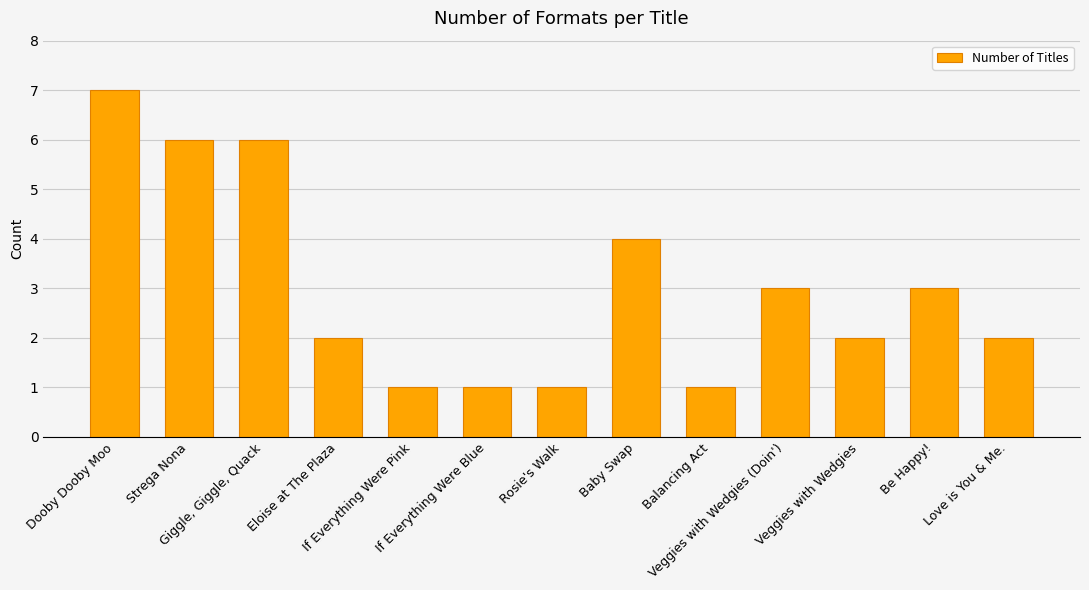

How many values are between 1 and 4?

10